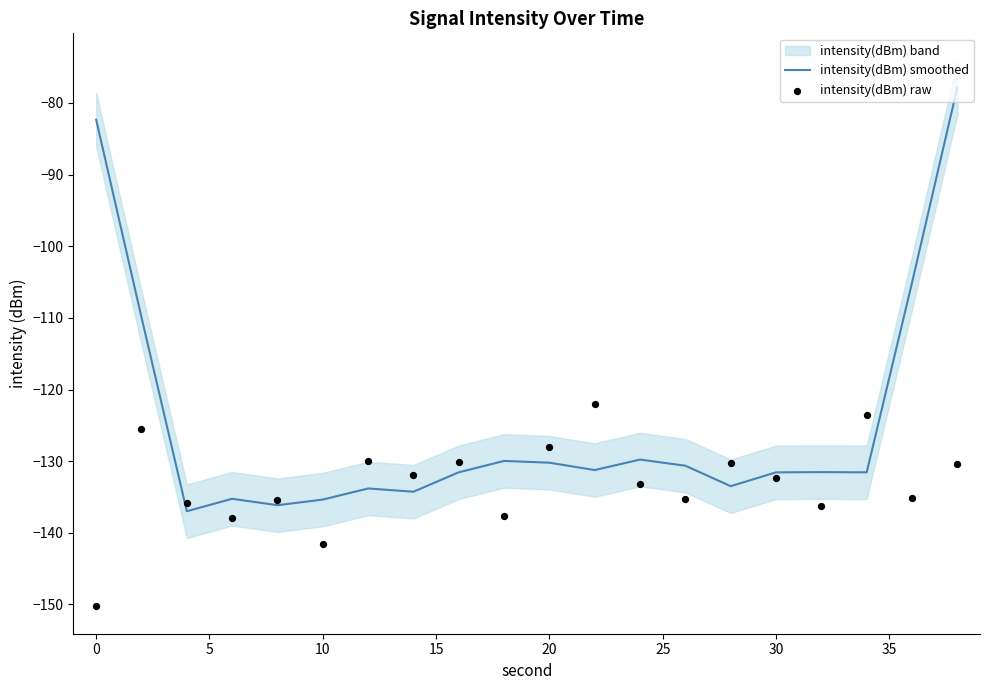

Which series has the largest Y range (max minus min)?

intensity(dBm) smoothed